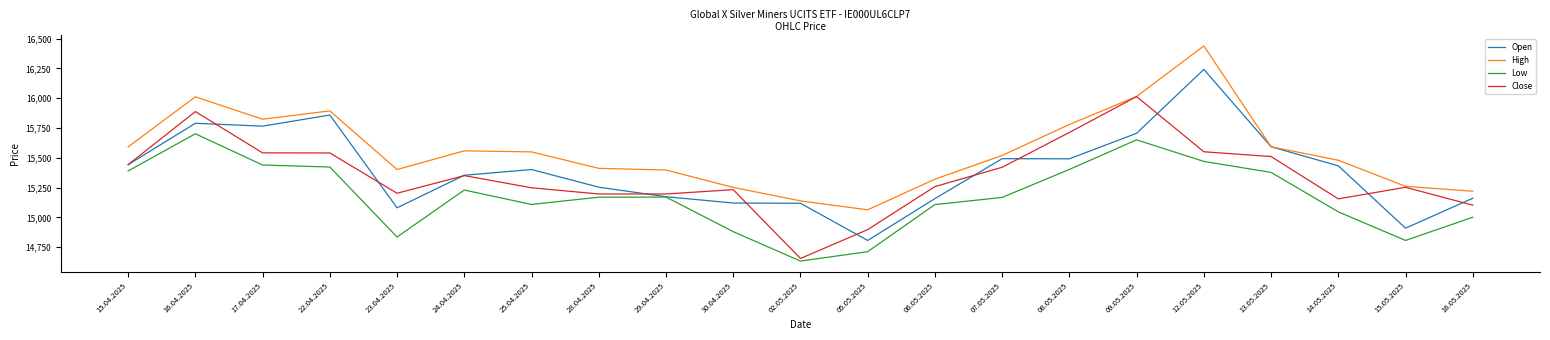

What is the sum of the High values at 14.05.2025 and 24.04.2025?

31037